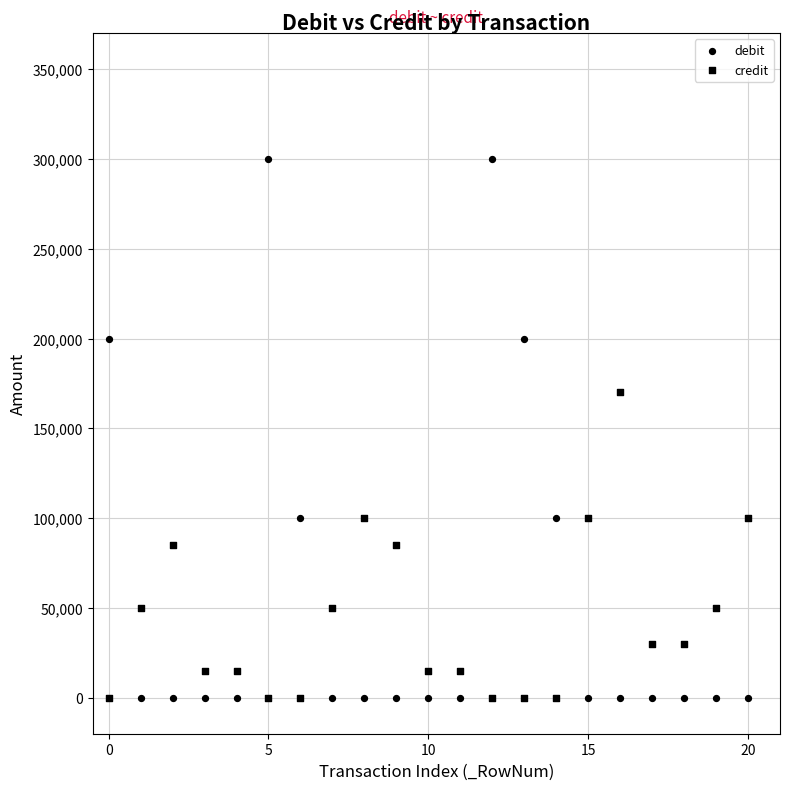

Count the number of points in this scatter plot.

42